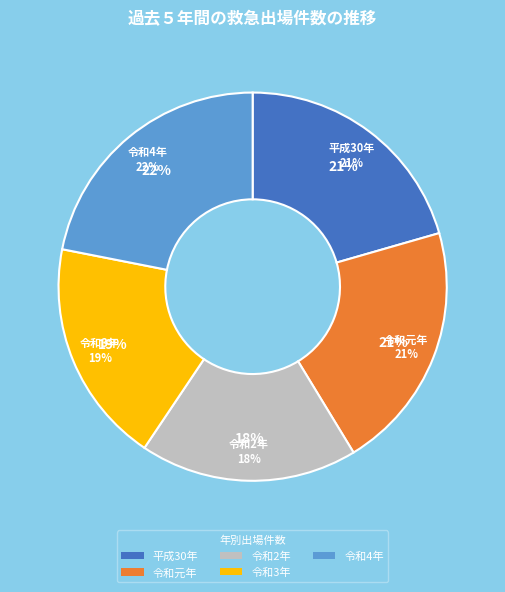

Which slice is the largest?

令和4年